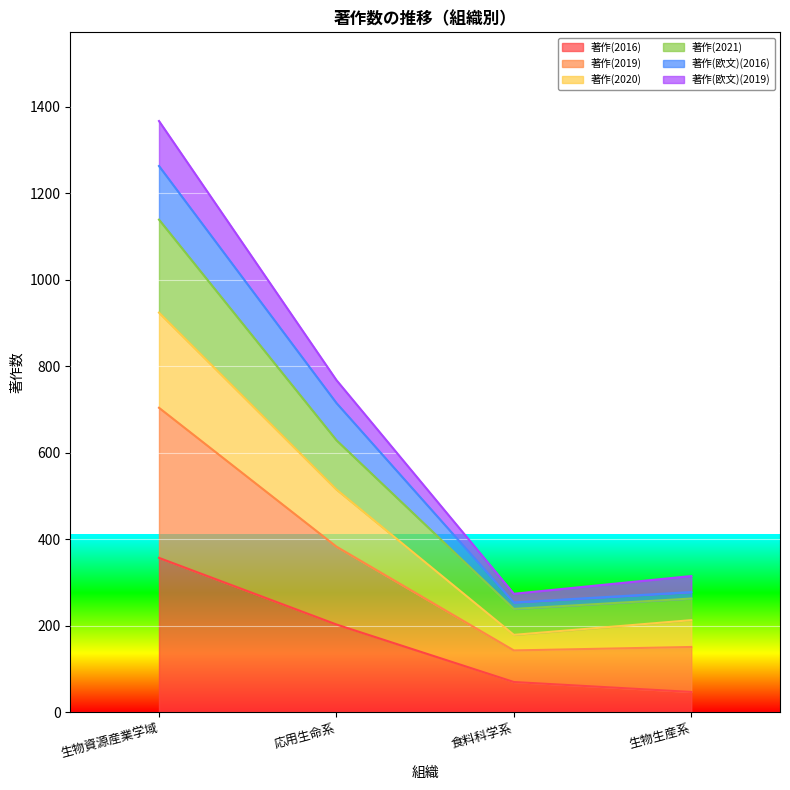

What is the label of the 2nd point from the left?

応用生命系